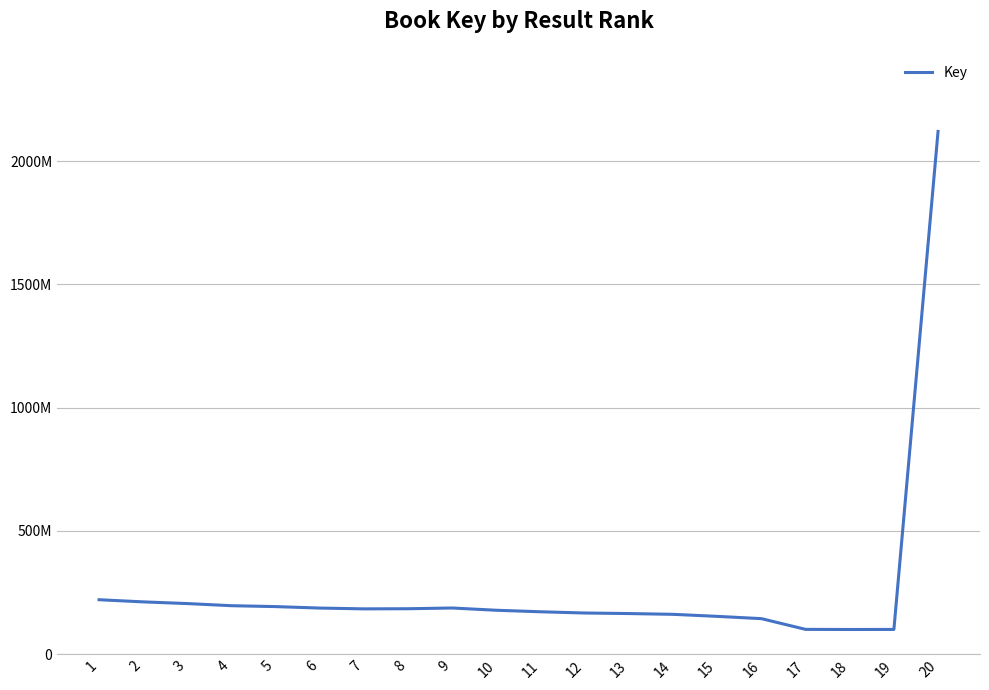

List the labels in order of value, smallest first.

18, 19, 17, 16, 15, 14, 13, 12, 11, 10, 7, 8, 6, 9, 5, 4, 3, 2, 1, 20